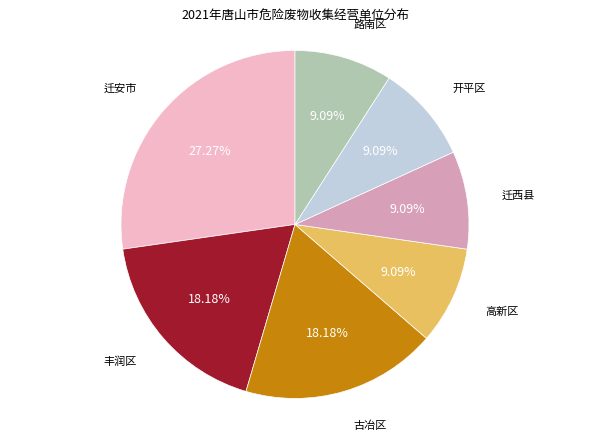

Does any single category account for the majority?

No